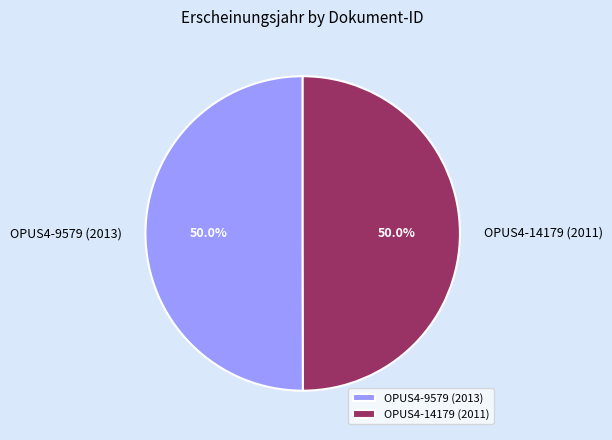

To the nearest percent, what is the combined percentage of OPUS4-14179 (2011) and OPUS4-9579 (2013)?

100%